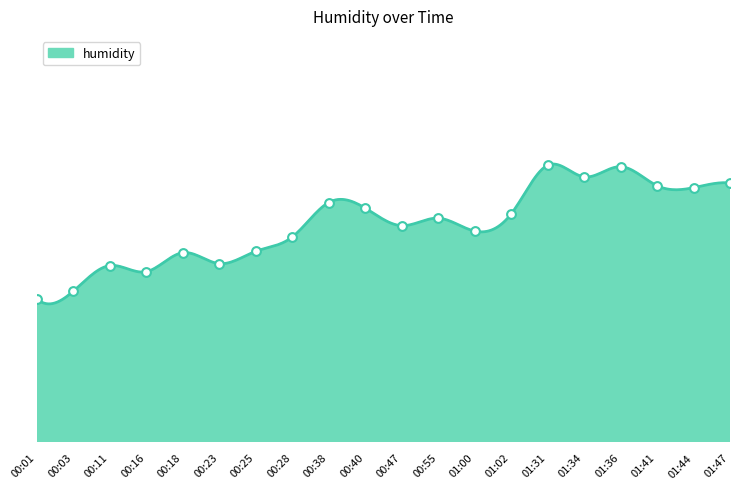

Which has a higher value, 01:41 or 00:23?

01:41